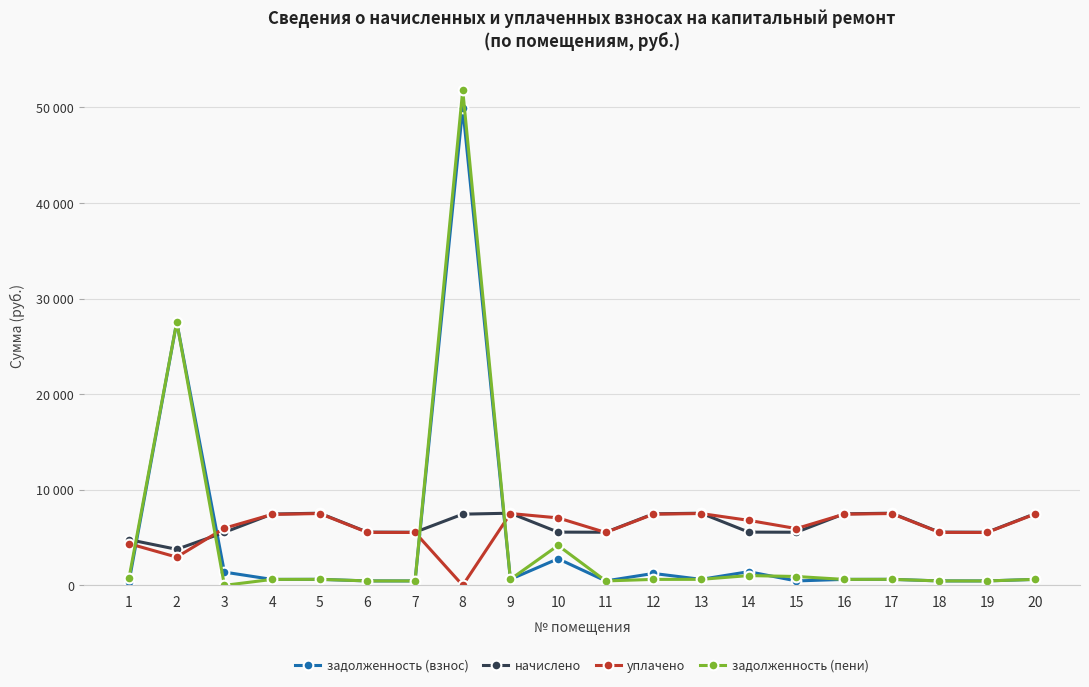

True or false: уплачено has more than 1 points higher than both neighbors.

True